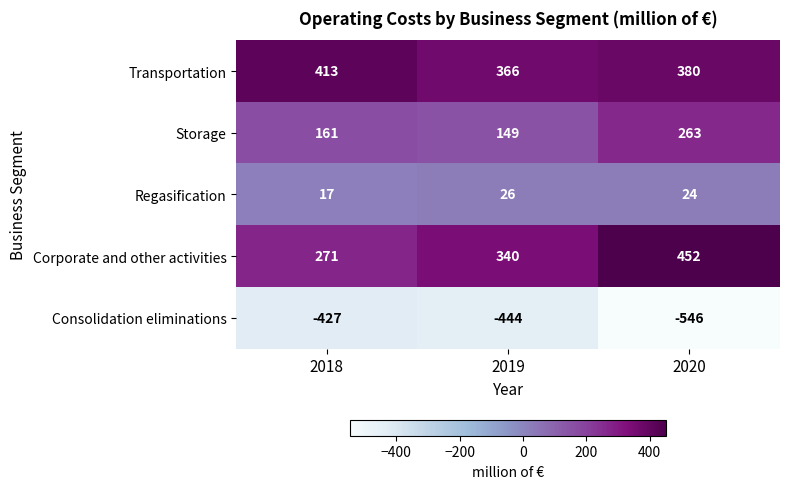

At how many categories does at least one series exceed 45?

3